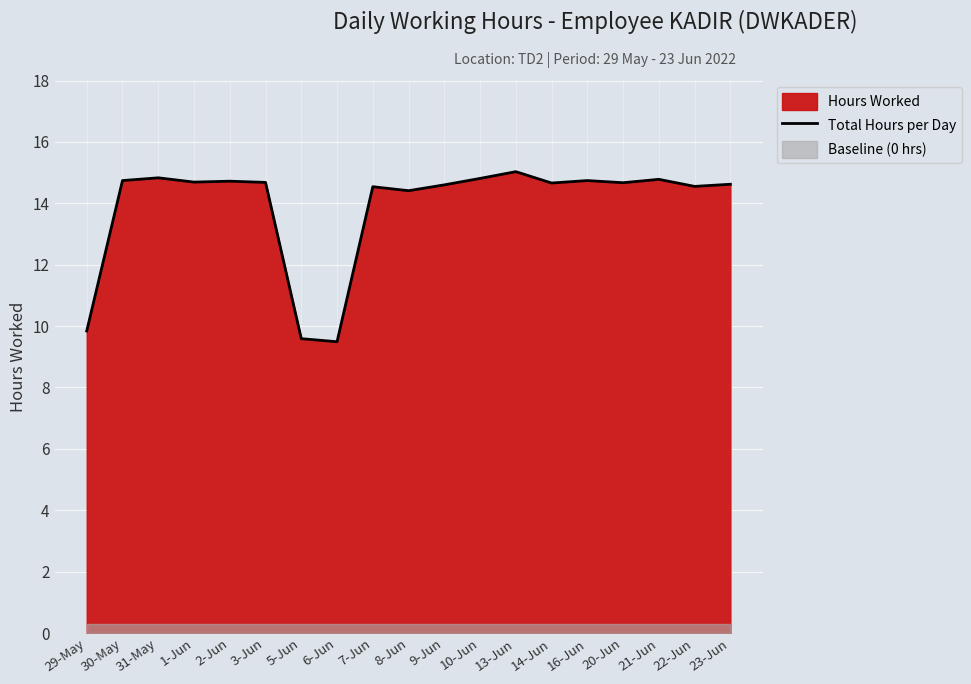

What is the change in value from 31-May to 2-Jun?

-0.1